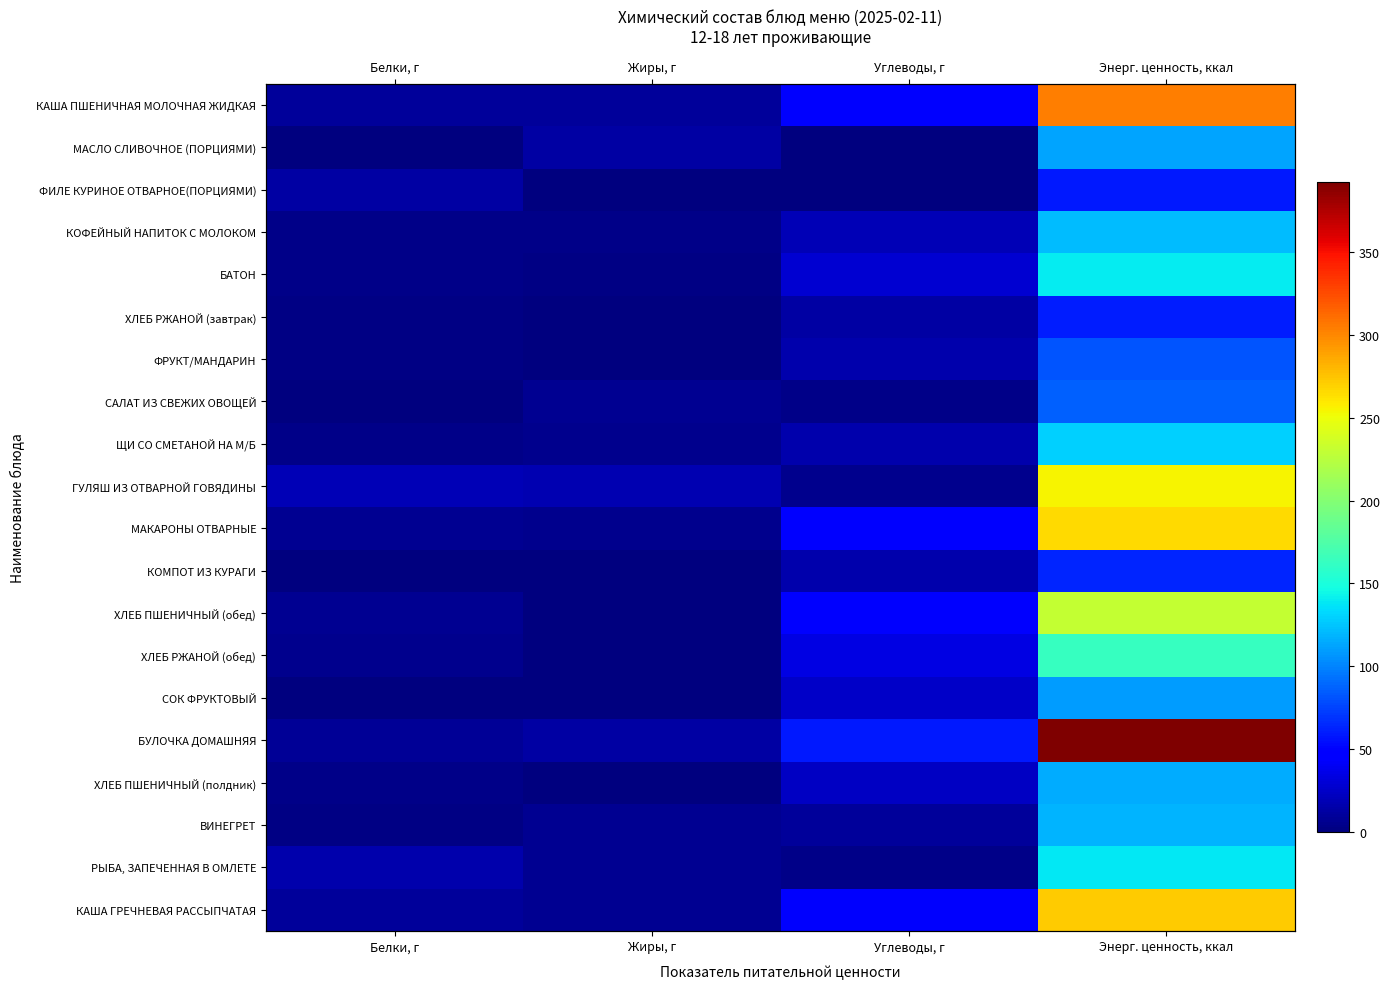

The КОМПОТ ИЗ КУРАГИ series shows 0.0 at Жиры, г. True or false?

True